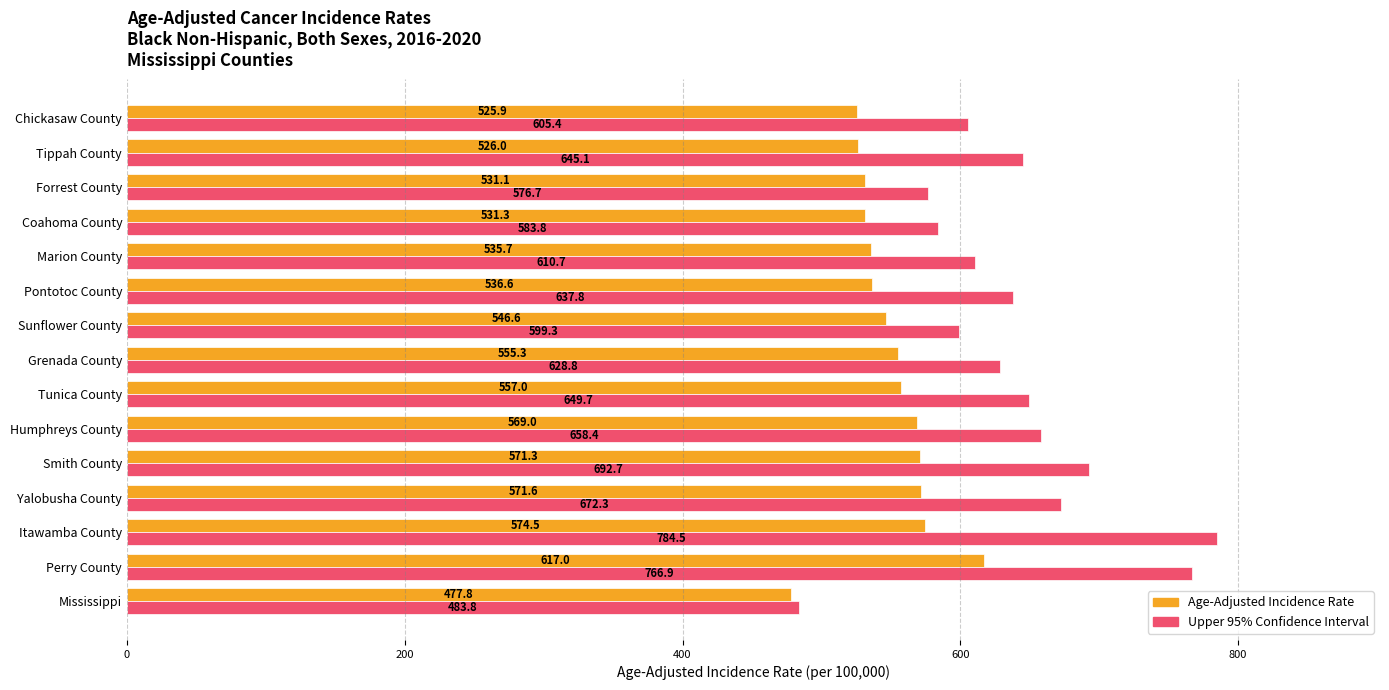

What is the average value of the Age-Adjusted Incidence Rate series?

548.4